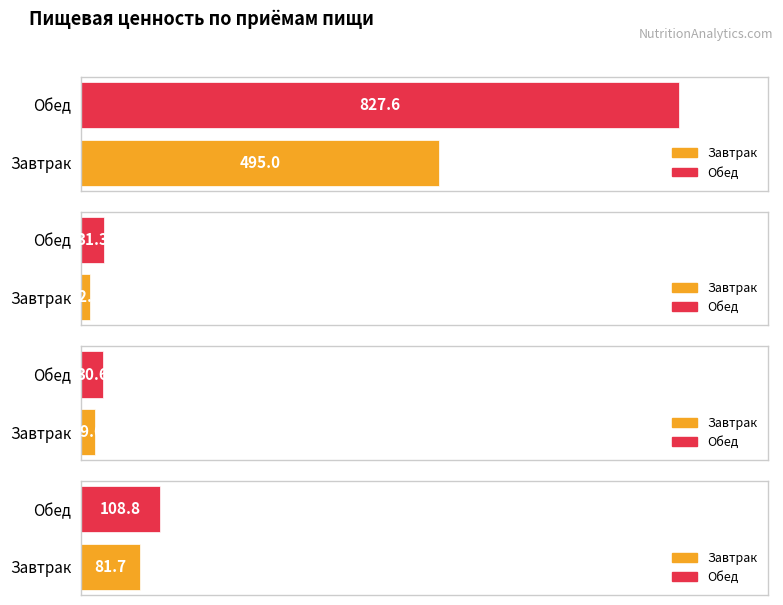

At which label does Углеводы first exceed 108?

Обед